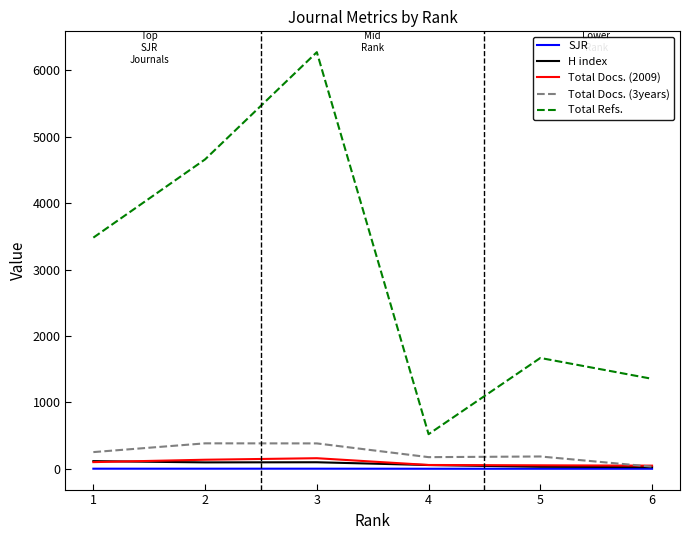

Which series has the largest range (max minus min)?

Total Refs.